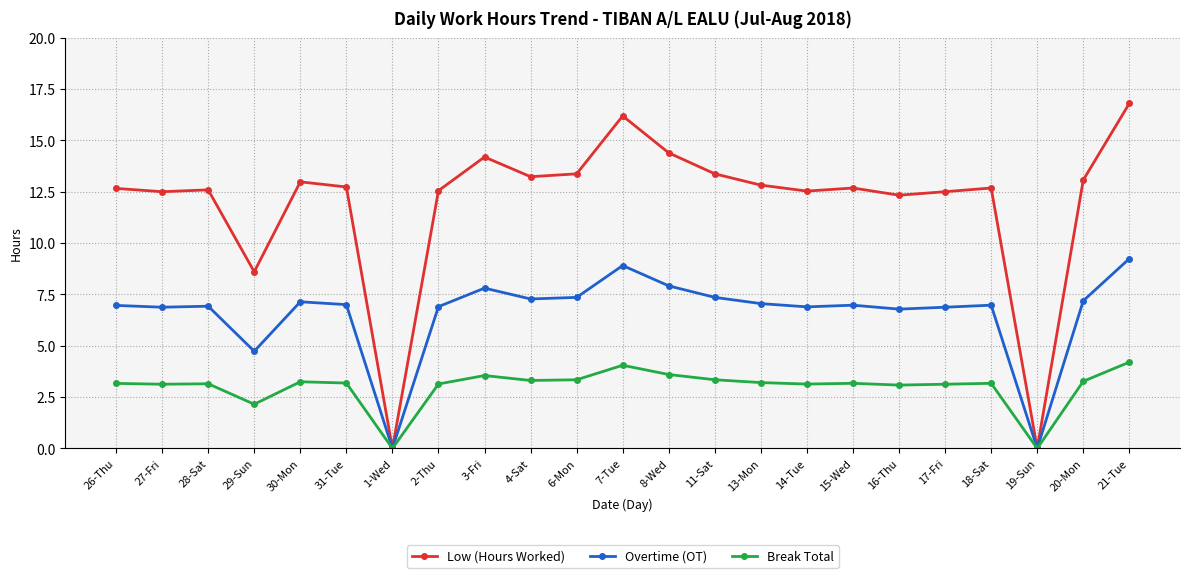

Where is Break Total nearest to the value 2?

29-Sun